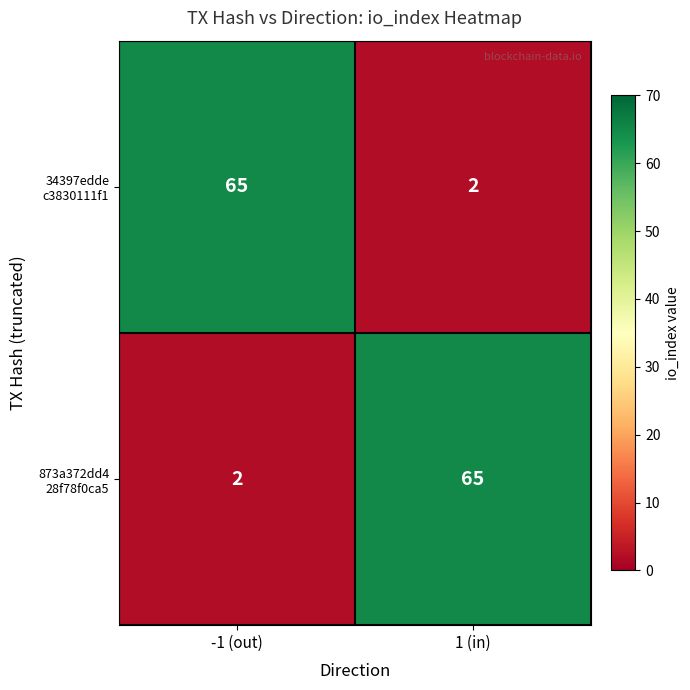

What is the spread (max minus min) of values at -1 (out)?

63